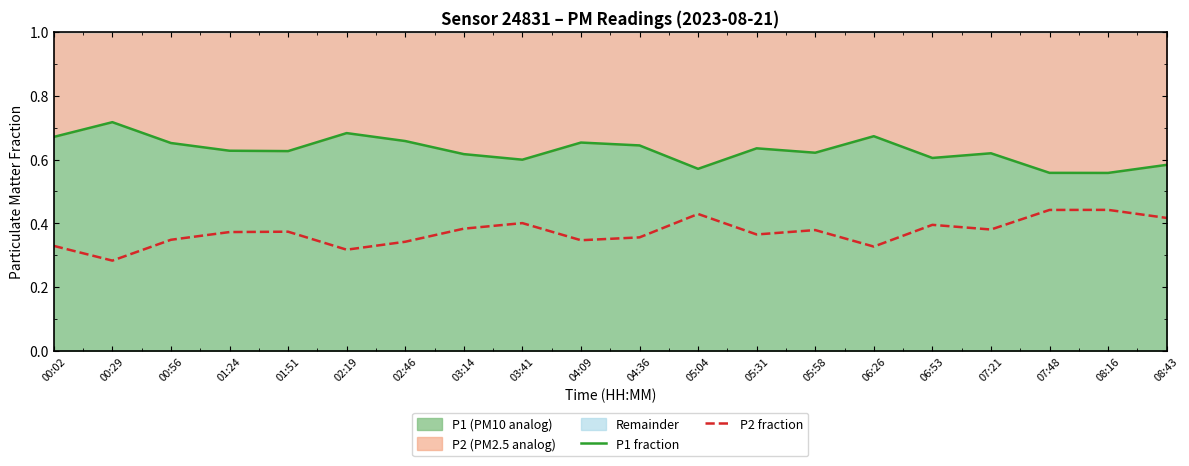

True or false: P1 fraction and P2 fraction cross at least once.

False